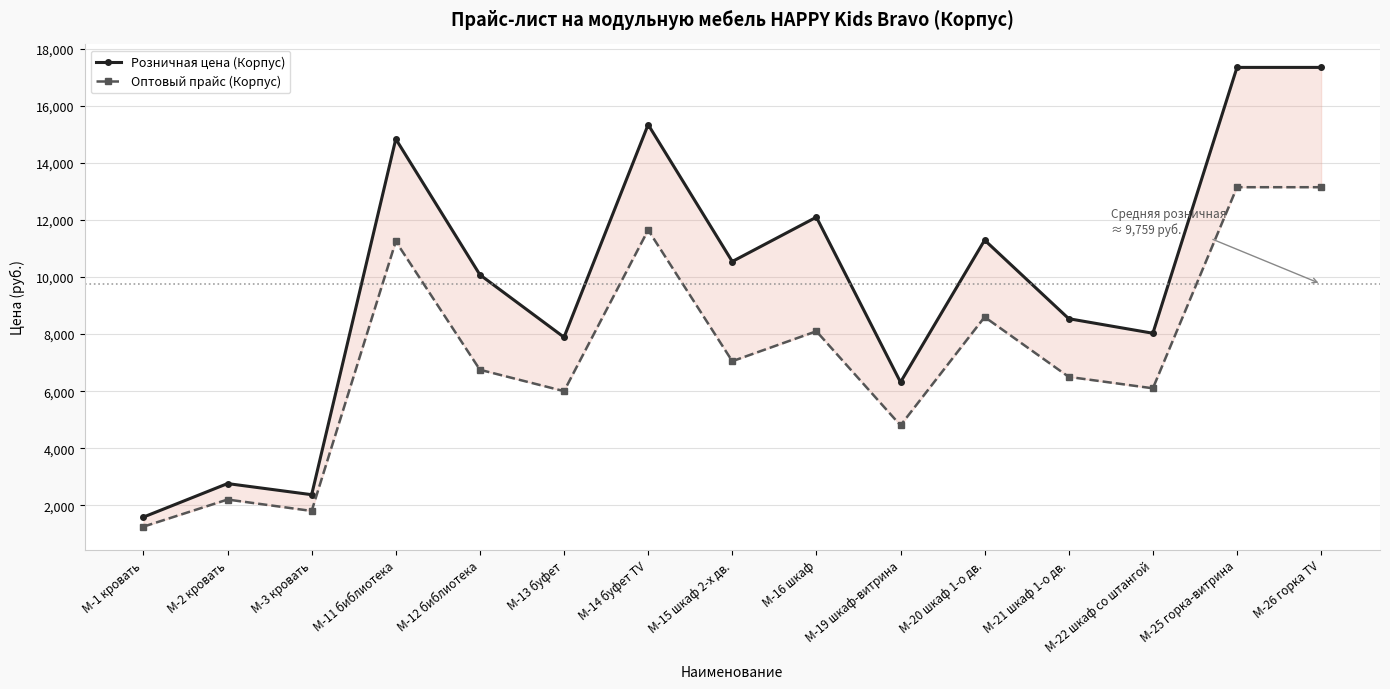

At how many categories does at least one series exceed 7957?

10